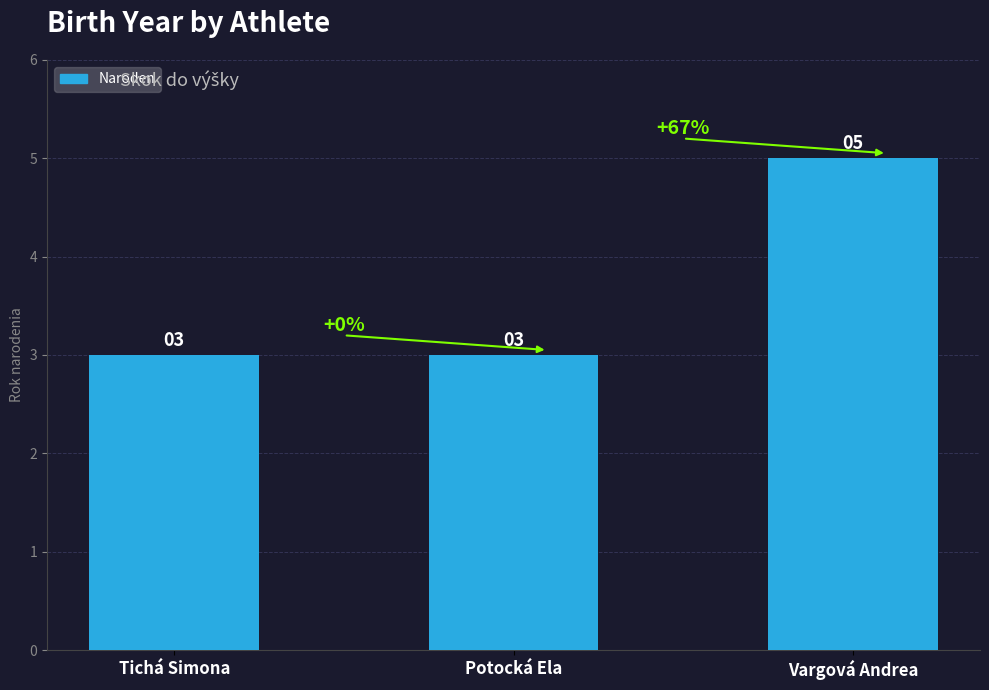

Is it true that the value at Potocká Ela is 1?

False